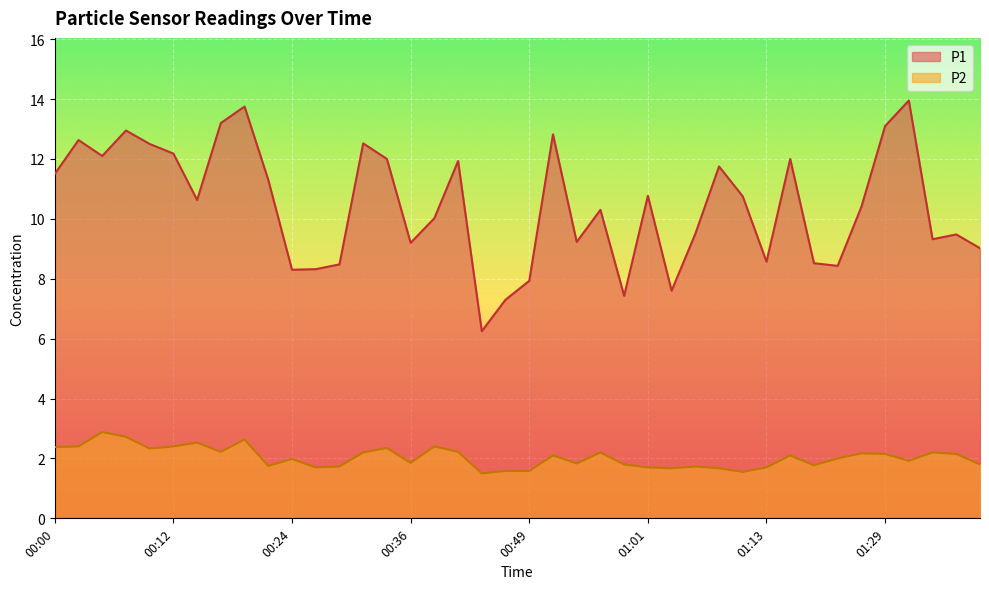

What are all the series names shown in the legend?

P1, P2